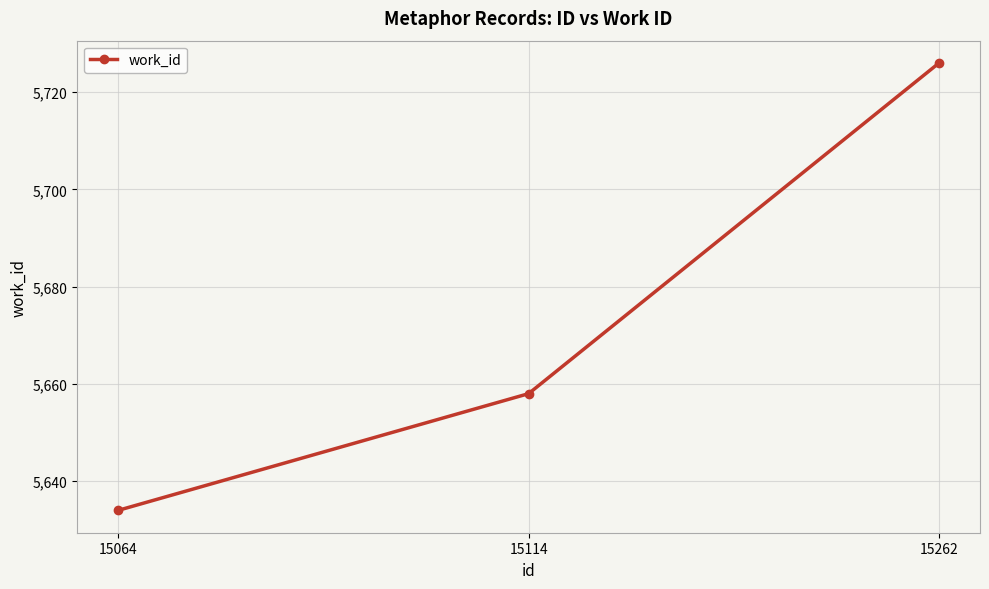

Does the chart have visible grid lines?

Yes